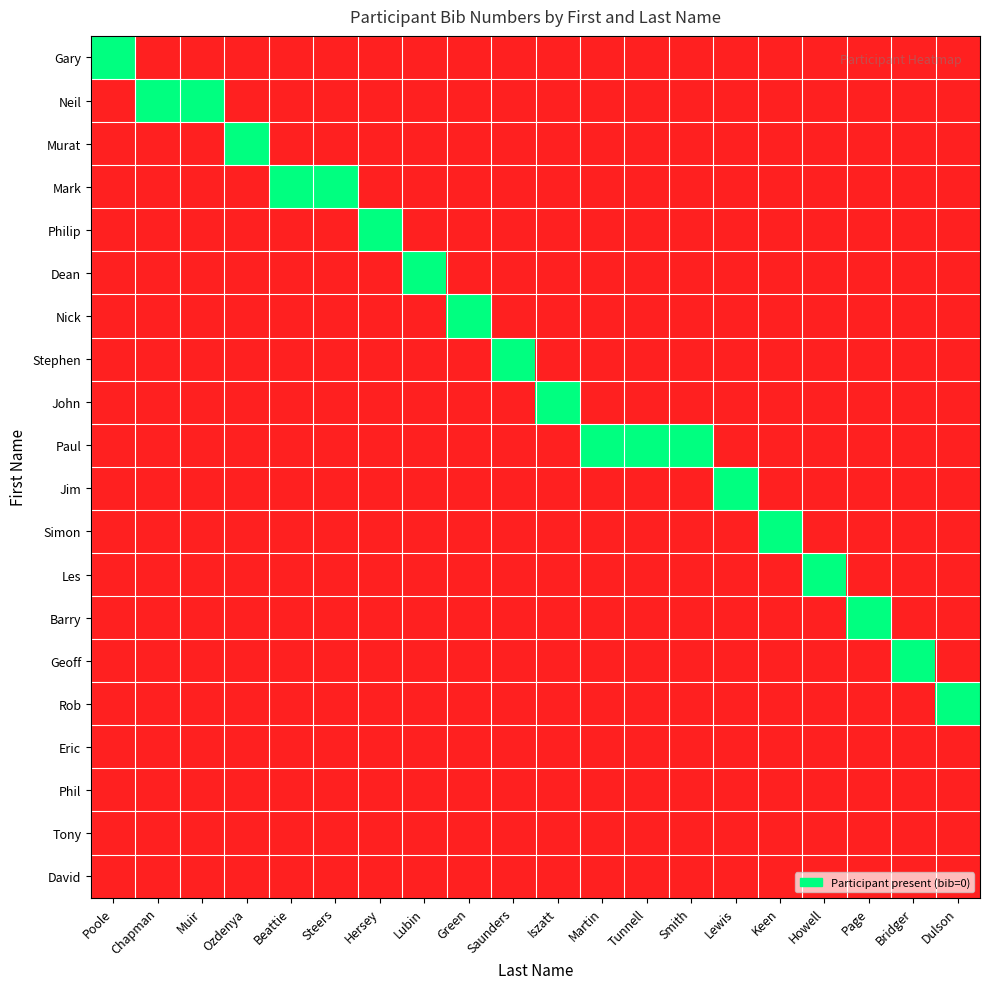

At which category does the chart reach its peak across all series?

Poole